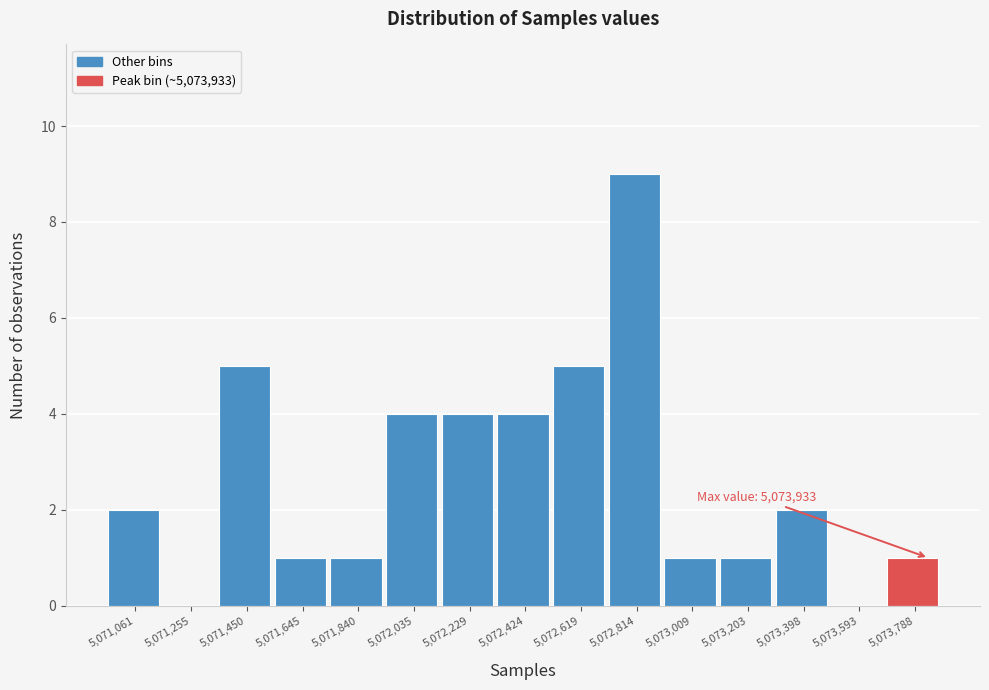

Reading left to right, transcribe all the data shown in this chart.

5,071,061=2	5,071,255=0	5,071,450=5	5,071,645=1	5,071,840=1	5,072,035=4	5,072,229=4	5,072,424=4	5,072,619=5	5,072,814=9	5,073,009=1	5,073,203=1	5,073,398=2	5,073,593=0	5,073,788=1